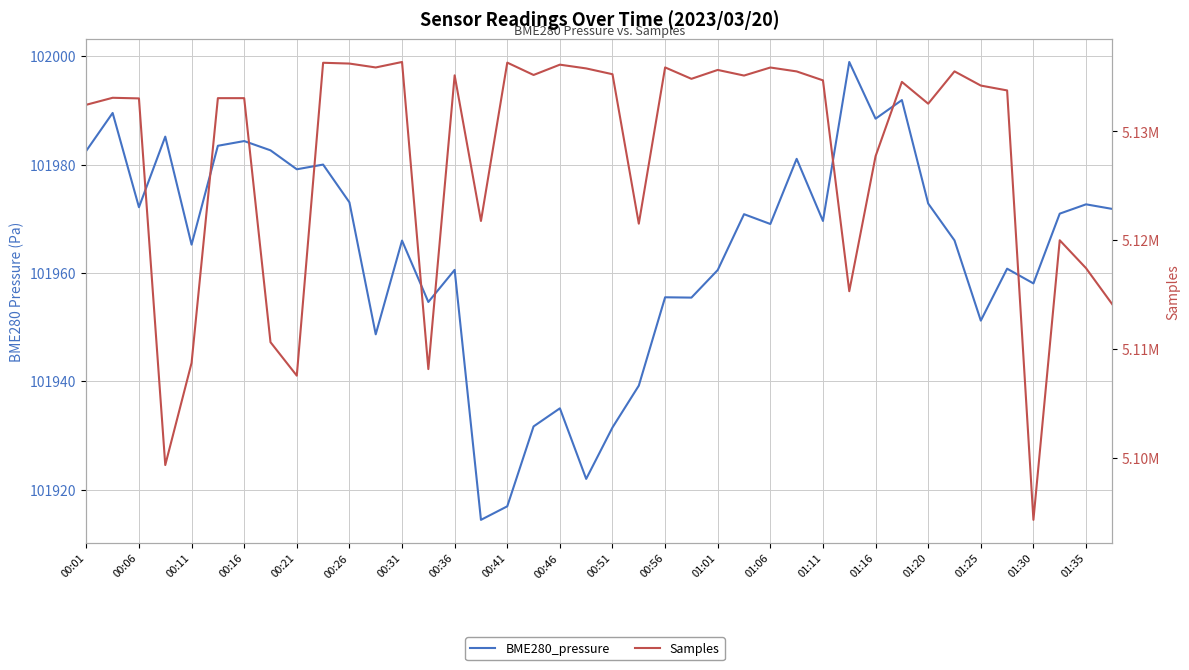

Between 01:16 and 32, which series saw the biggest shift?

Samples